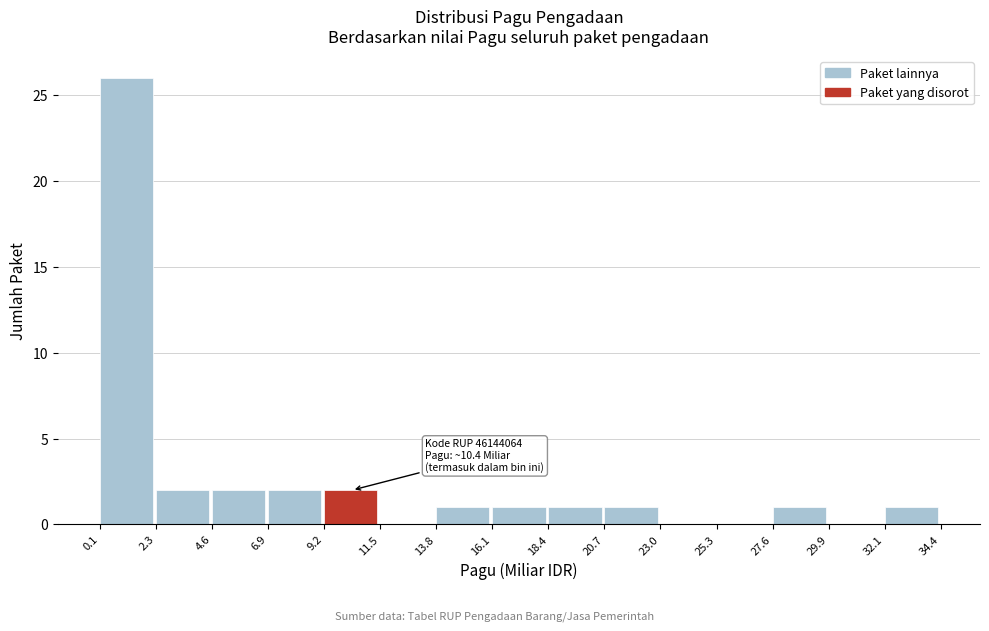

Which range on the x-axis has the tallest bar?

0.1 to 2.3